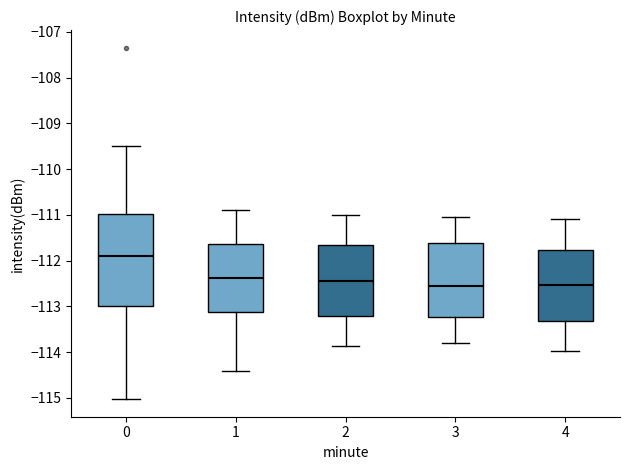

Where is the upper edge of the box at x = 4 on the y-axis? The values are not printed on the chart, so give them approximately, as read against the axis.

-111.8